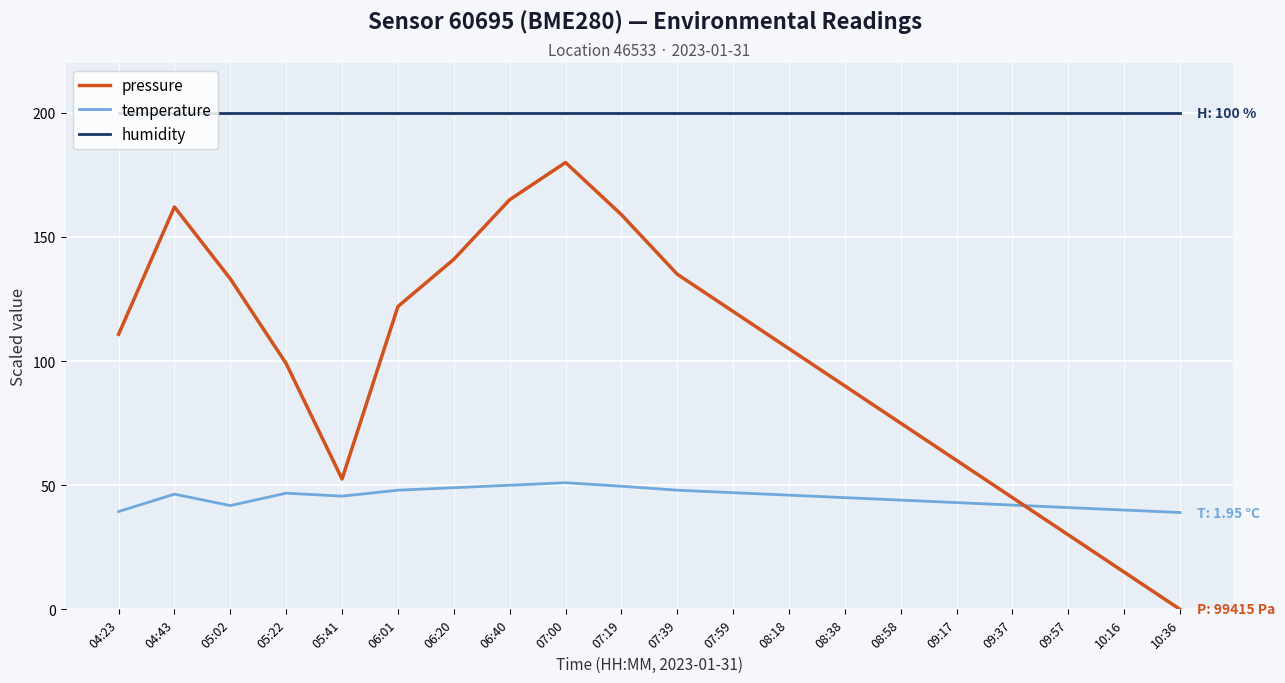

In pressure, how many points are lower than both neighbors (excluding endpoints)?

1